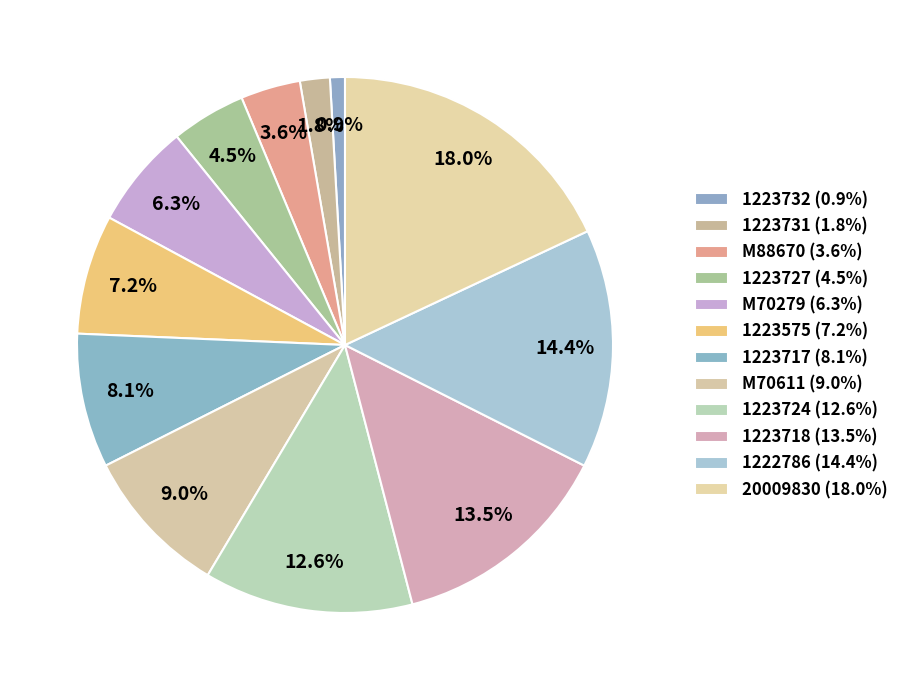

What percentage do 1223727 and 1222786 together represent?

18.9%